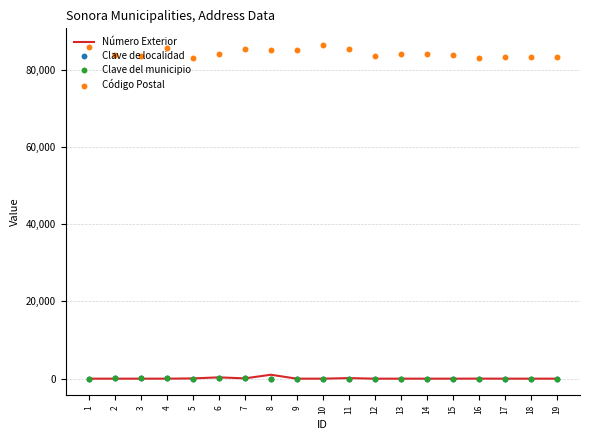

Which series has the largest total across all categories?

Código Postal